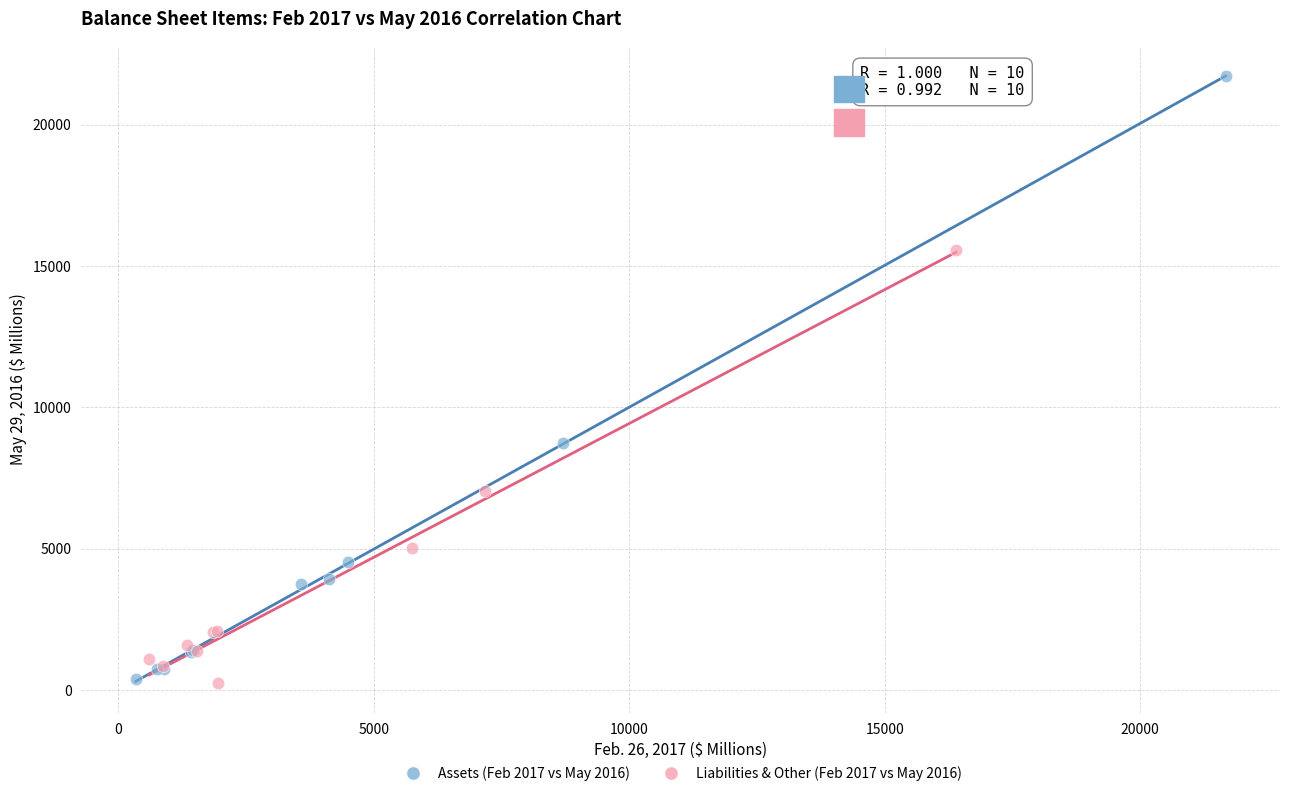

Which series contains the highest Y value?

Assets (Feb 2017 vs May 2016)